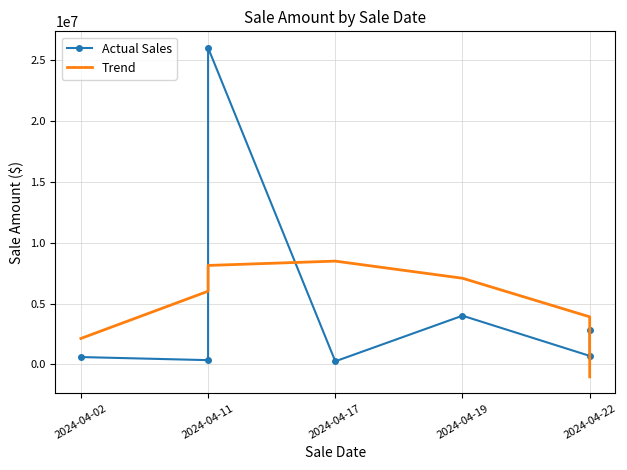

What is the spread (max minus min) of values at 2024-04-22?

3207578.6